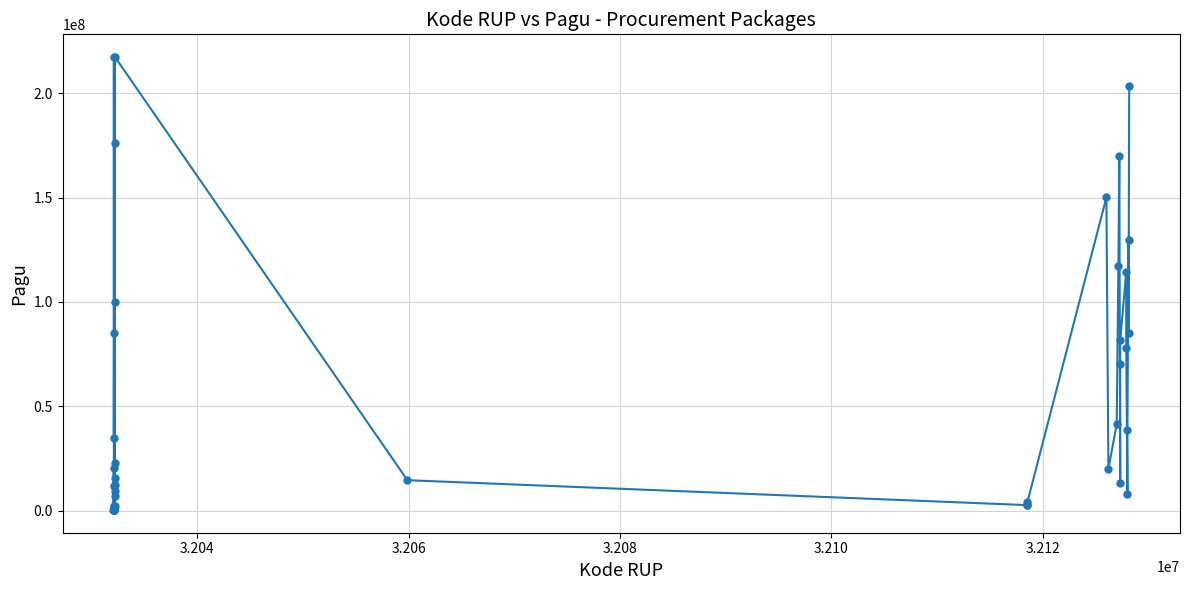

How many distinct data groups are displayed?

1